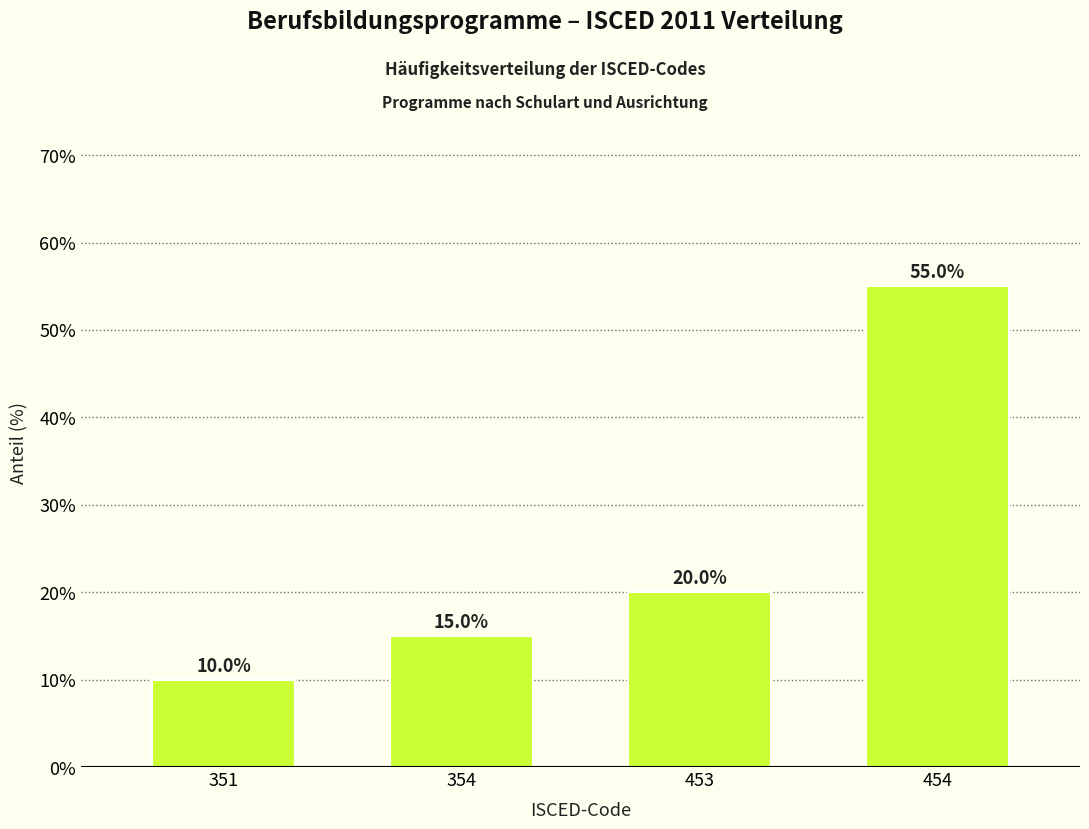

Read the value at 351.

10.0